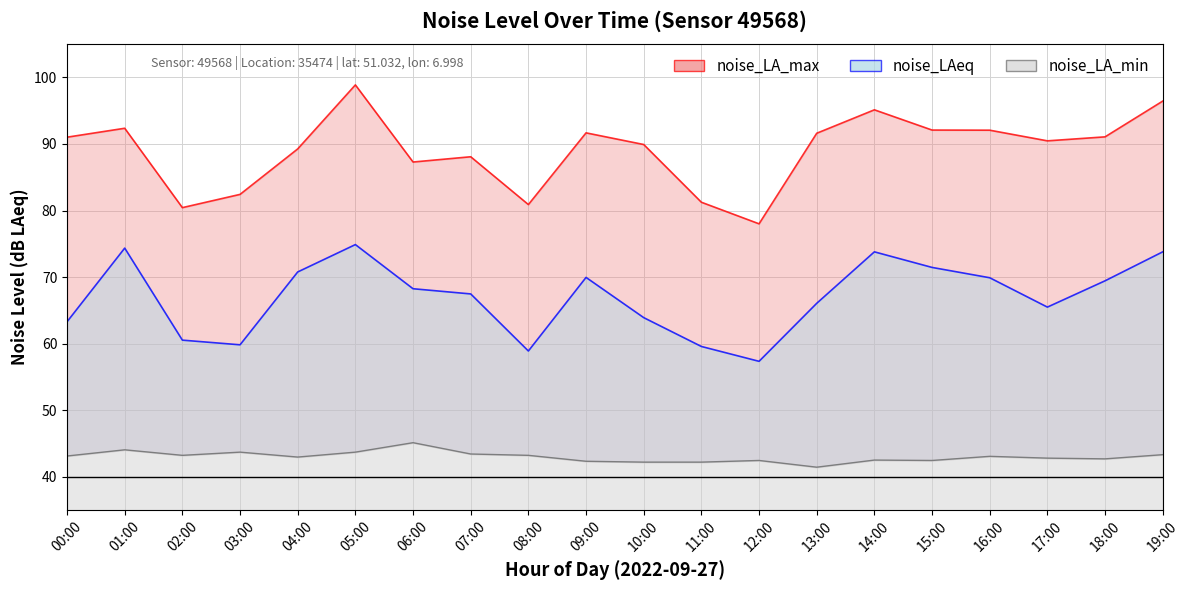

True or false: noise_LA_min and noise_LAeq intersect in this chart.

False